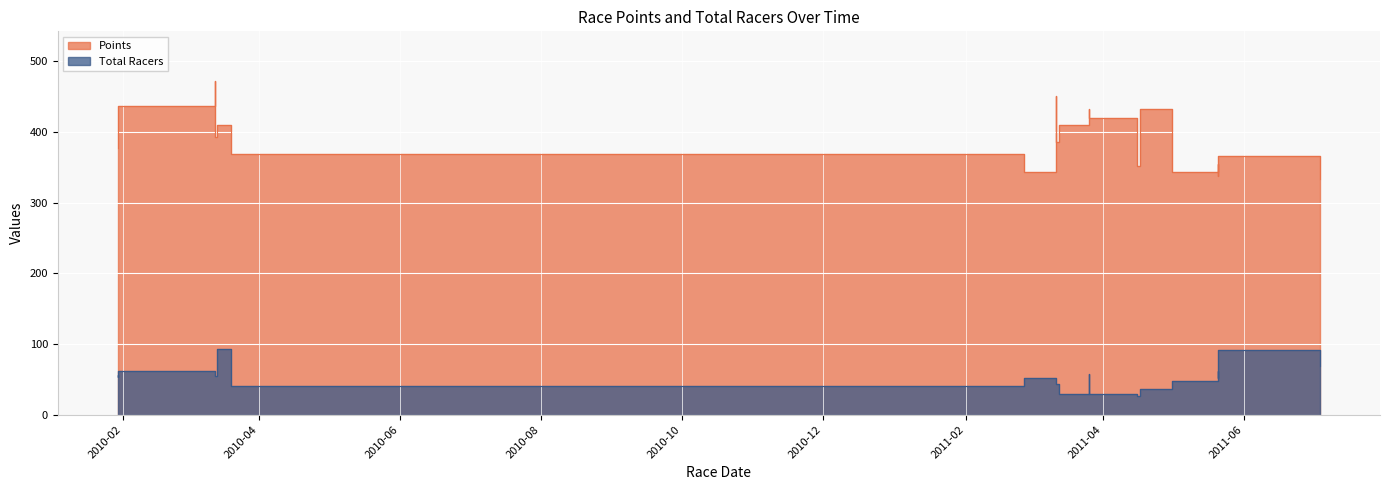

In Total Racers, how many points are lower than both neighbors (excluding endpoints)?

6